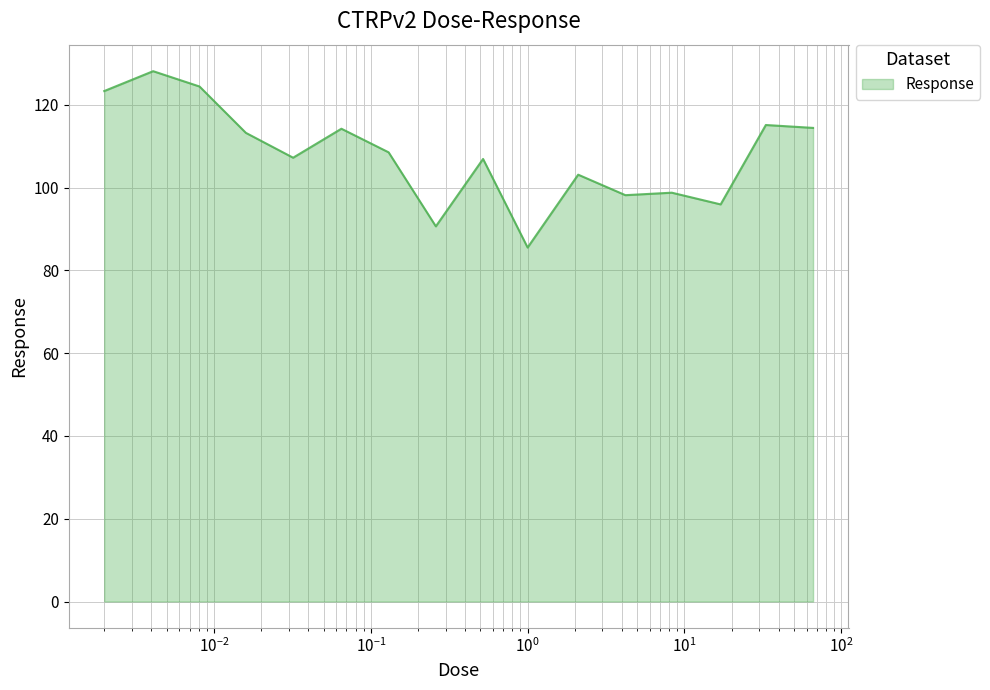

What is the minimum value shown in the chart?

85.5